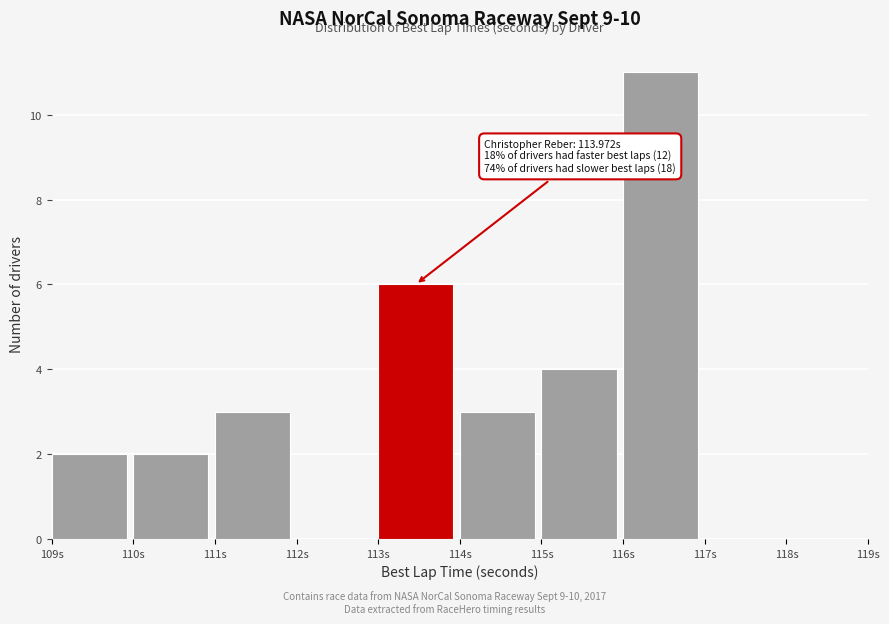

Which range on the x-axis has the tallest bar?

116 to 117